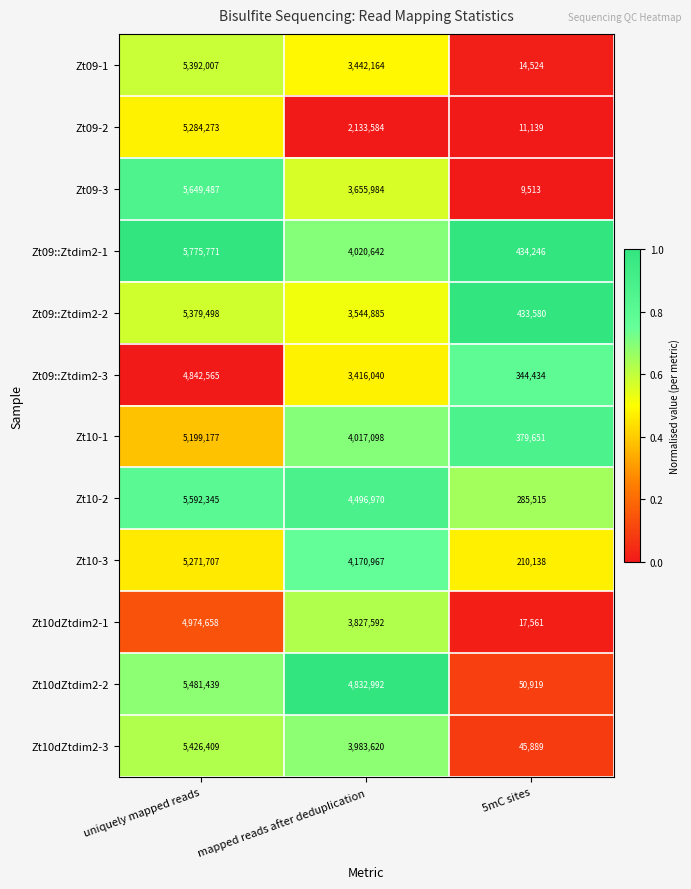

True or false: Zt09-3 has a value of 3655984 at mapped reads after deduplication.

True